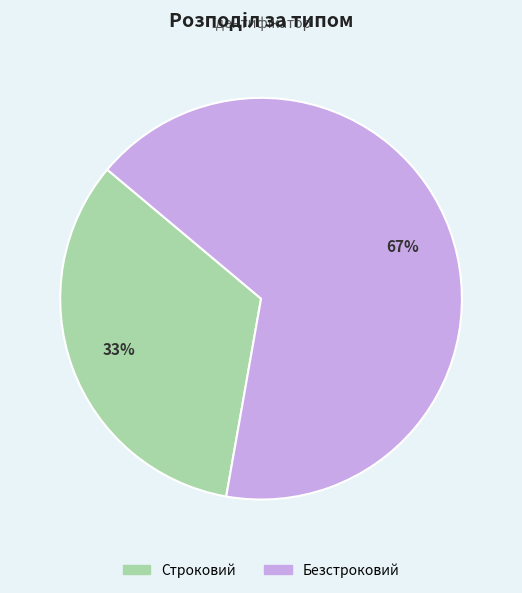

Rank the categories by value from highest to lowest.

Безстроковий, Строковий